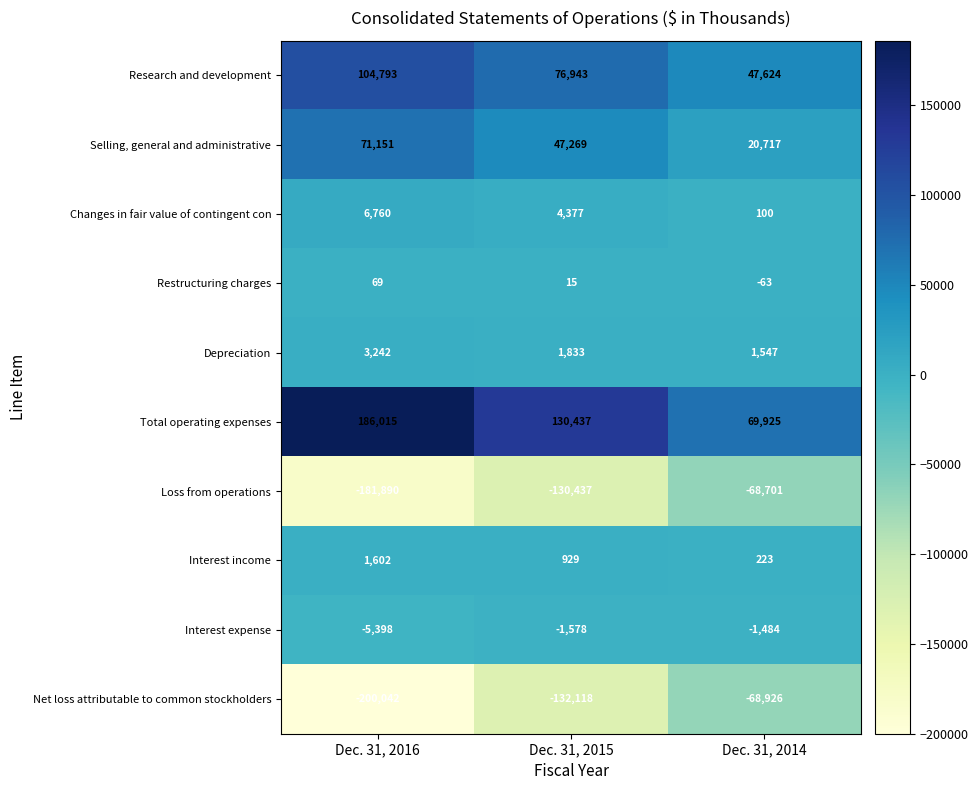

What is the sum of the Interest expense values at Dec. 31, 2015 and Dec. 31, 2016?

-6976